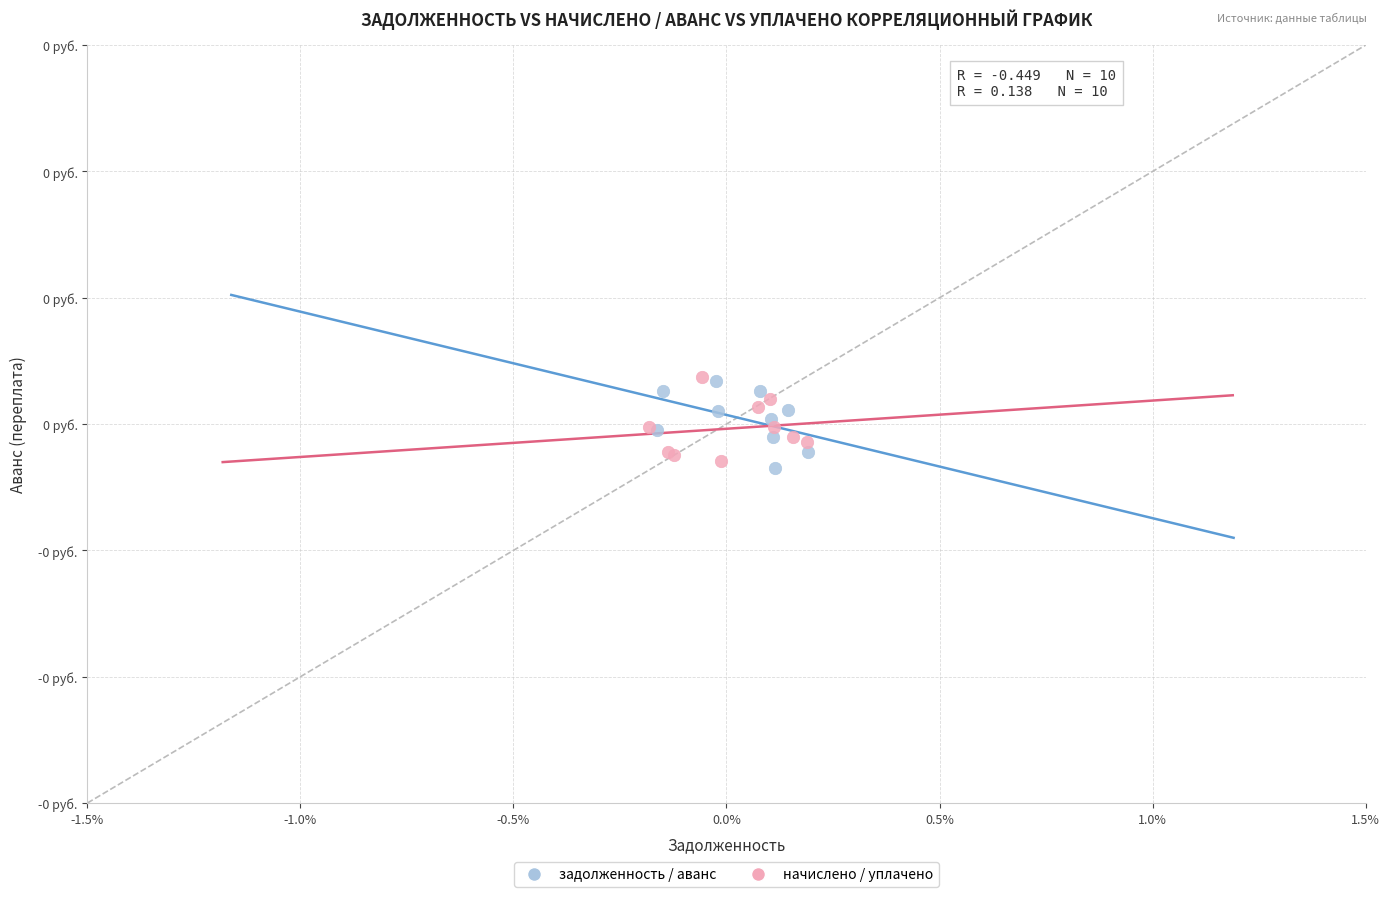

What are all the series names shown in the legend?

задолженность / аванс, начислено / уплачено